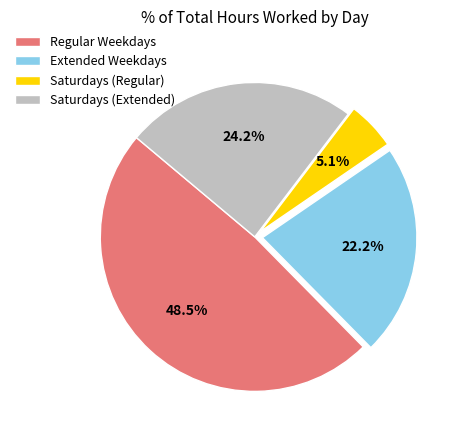

Is there a majority slice in this chart?

No